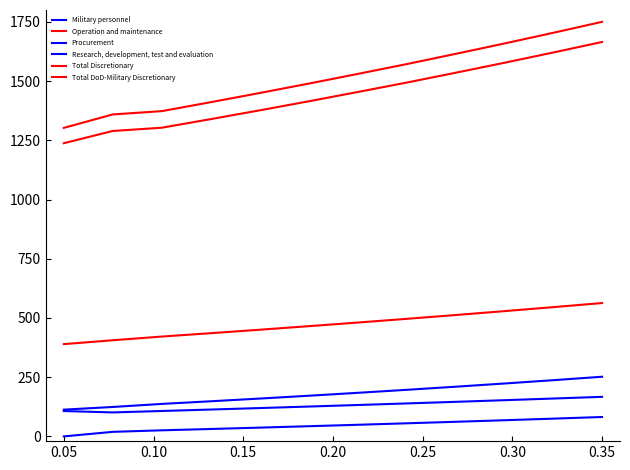

What is the value of the Operation and maintenance point at the 11th from the left?

545.6